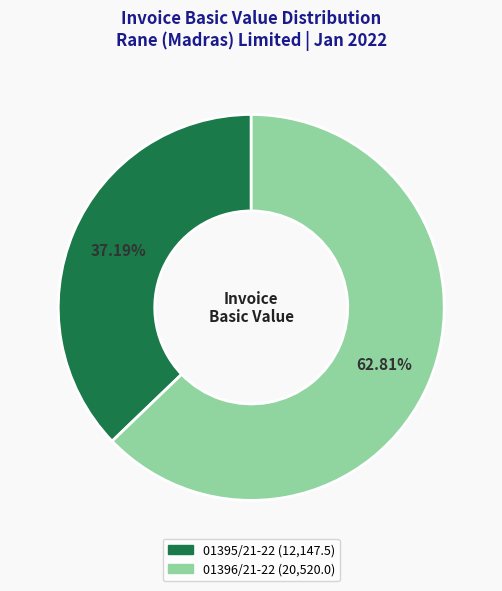

What is the total percentage of 01396/21-22 and 01395/21-22?

100.0%